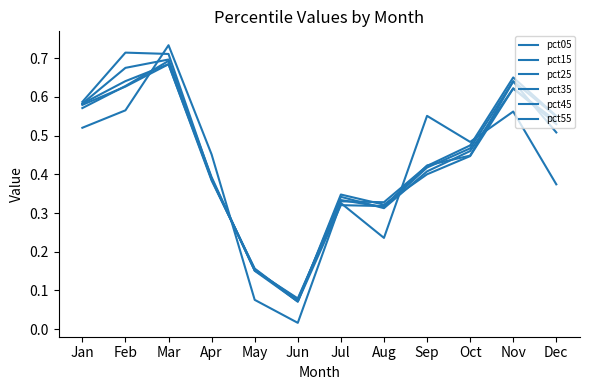

Does the chart display data point markers on the line(s)?

No